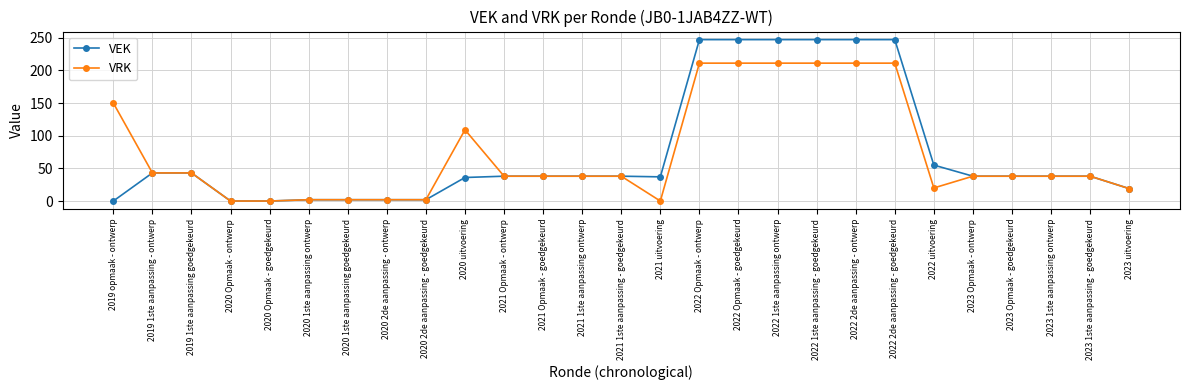

What are all the series names shown in the legend?

VEK, VRK